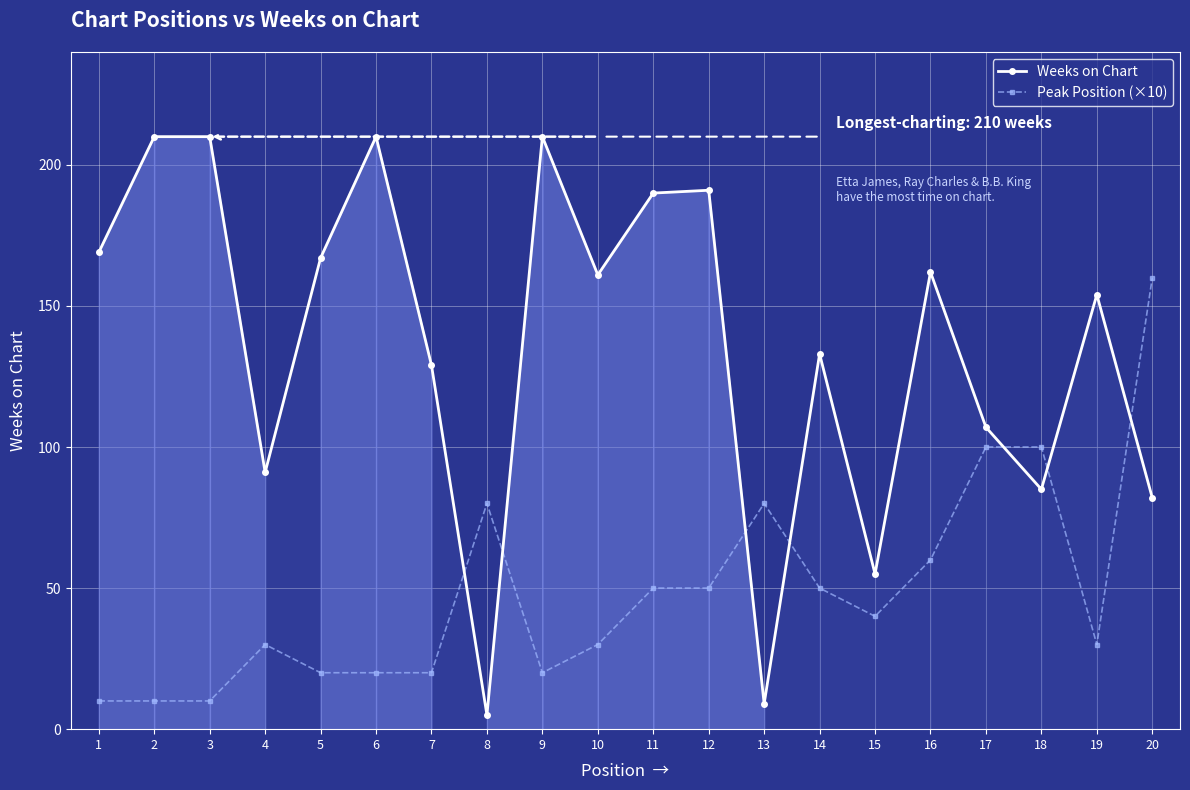

Is this an area chart (filled region under the line)?

No